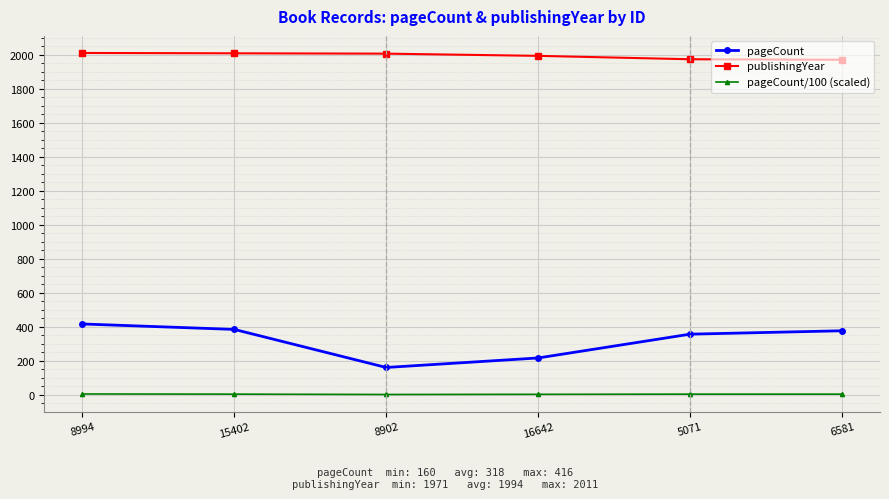

True or false: publishingYear and pageCount cross at least once.

False